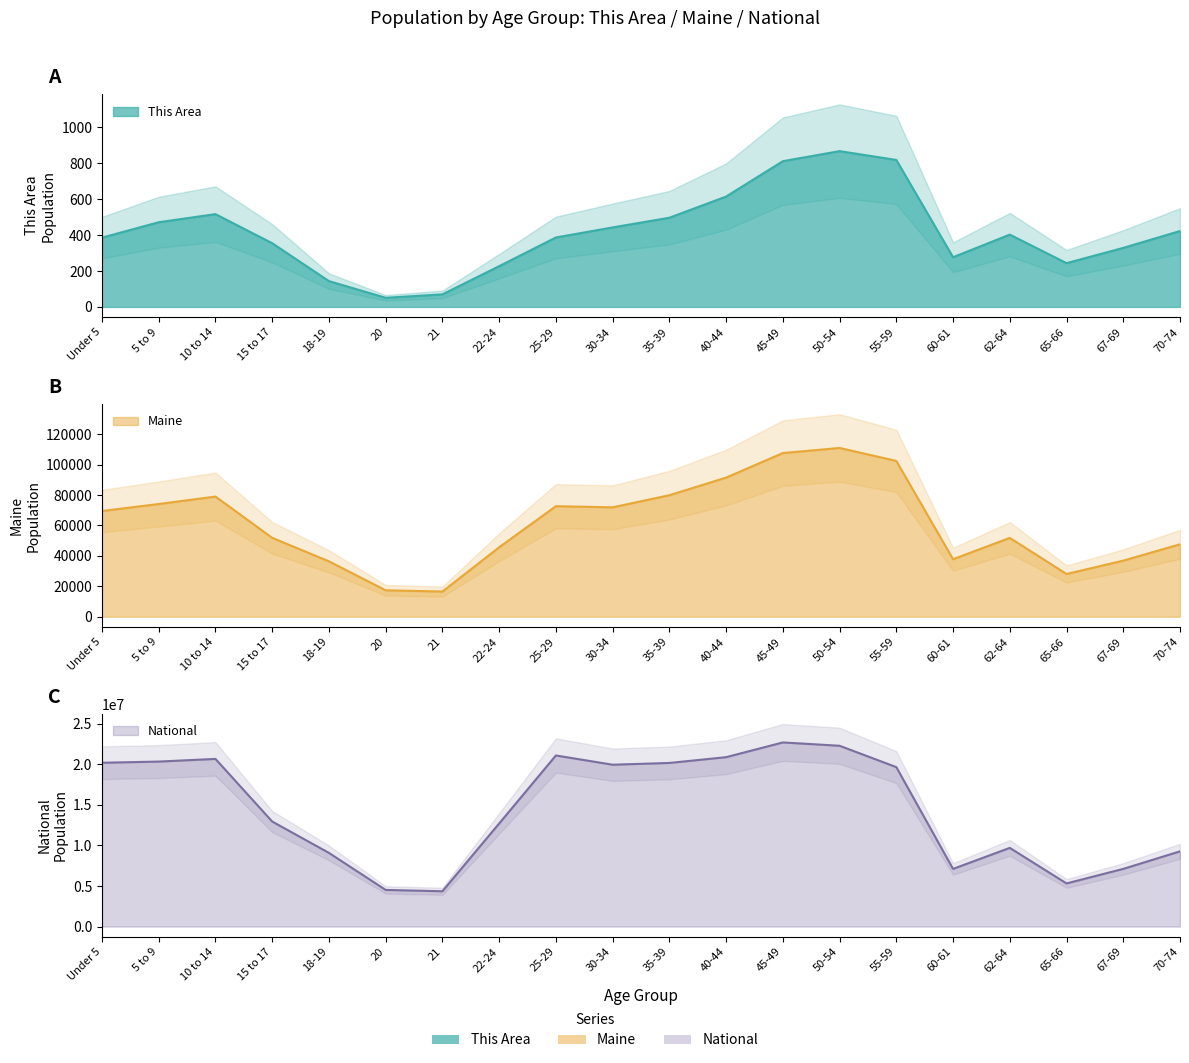

Rank the categories by This Area value from highest to lowest.

50-54, 55-59, 45-49, 40-44, 10 to 14, 35-39, 5 to 9, 30-34, 70-74, 62-64, 25-29, Under 5, 15 to 17, 67-69, 60-61, 65-66, 22-24, 18-19, 21, 20